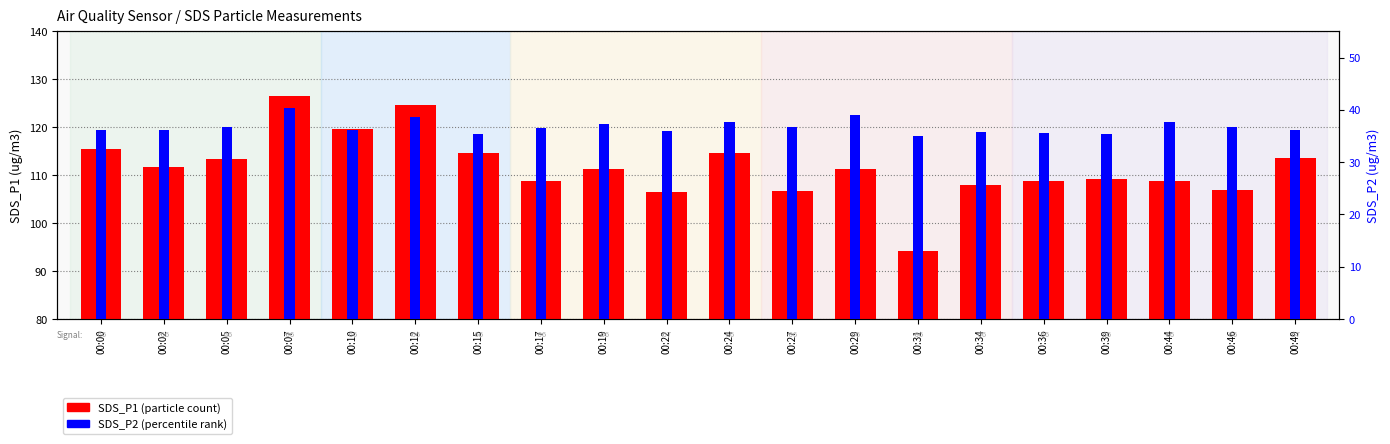

List the labels in order of SDS_P1 (particle count) value, largest first.

00:07, 00:12, 00:10, 00:00, 00:15, 00:24, 00:49, 00:05, 00:02, 00:19, 00:29, 00:39, 00:36, 00:17, 00:44, 00:34, 00:46, 00:27, 00:22, 00:31